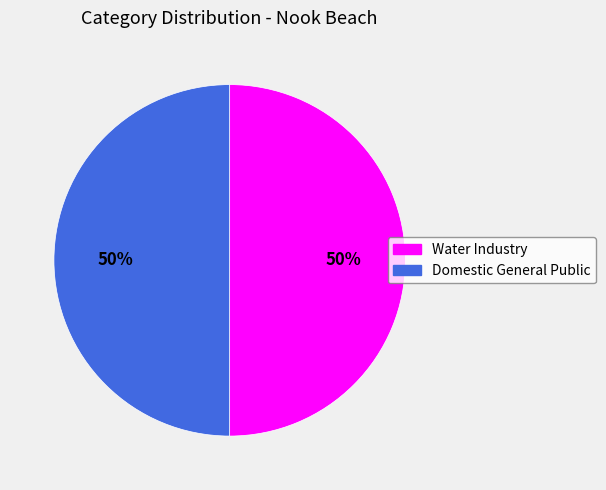

The Water Industry slice represents 38% of the pie. True or false?

False